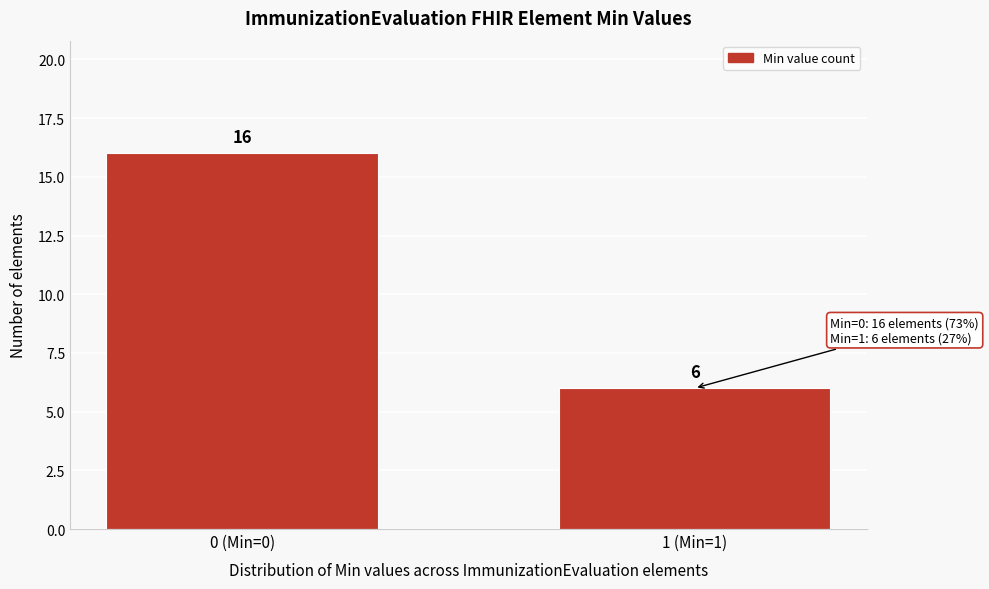

Reading left to right, transcribe all the data shown in this chart.

0 (Min=0)=16	1 (Min=1)=6